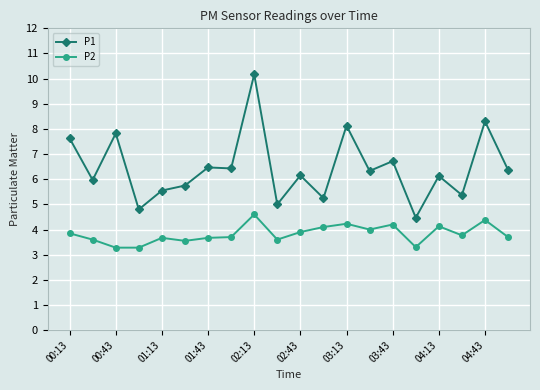

Rank the series by their average value, from lowest to highest.

P2, P1